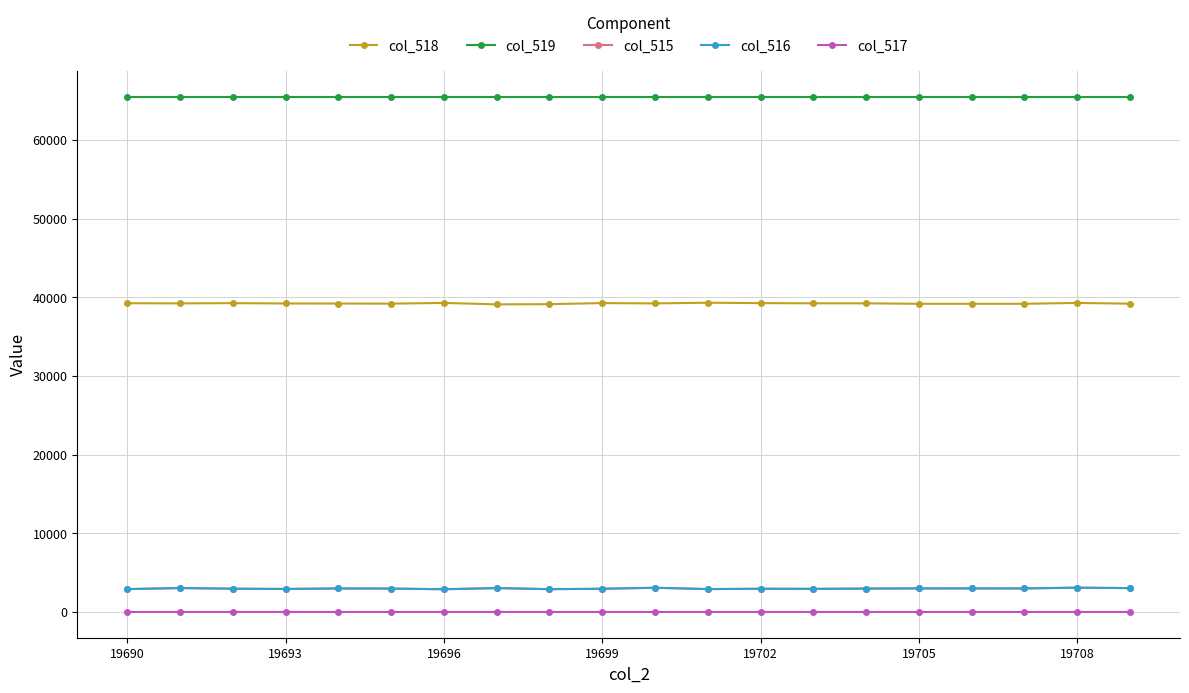

True or false: col_519 and col_515 intersect in this chart.

False